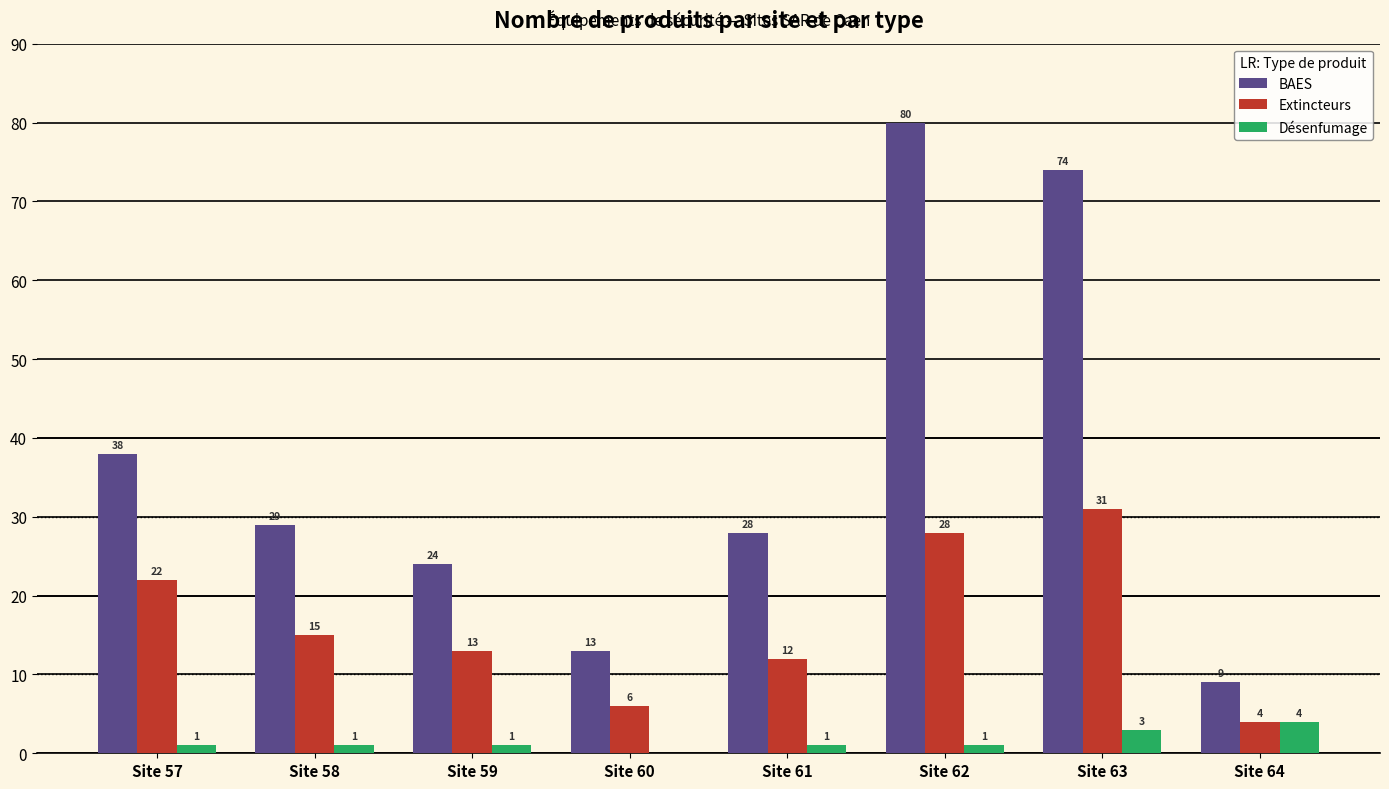

At which category is the sum across all series the highest?

Site 62